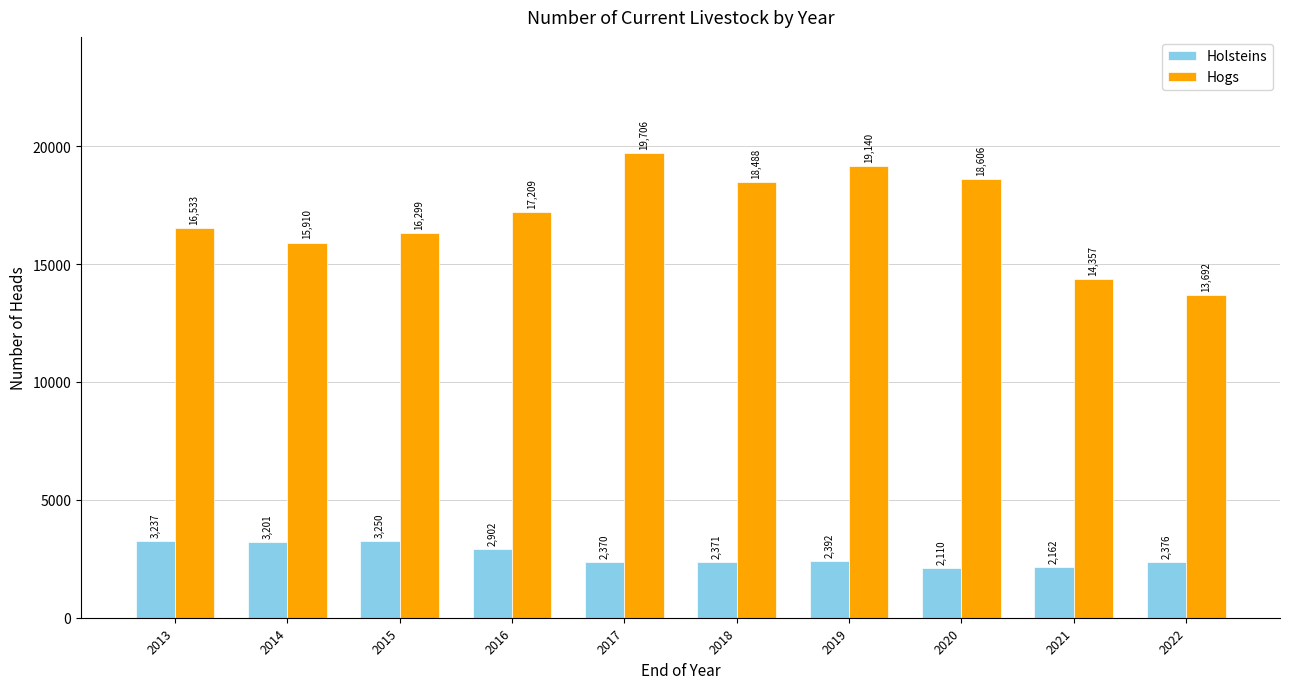

How many data points does each series have?

10